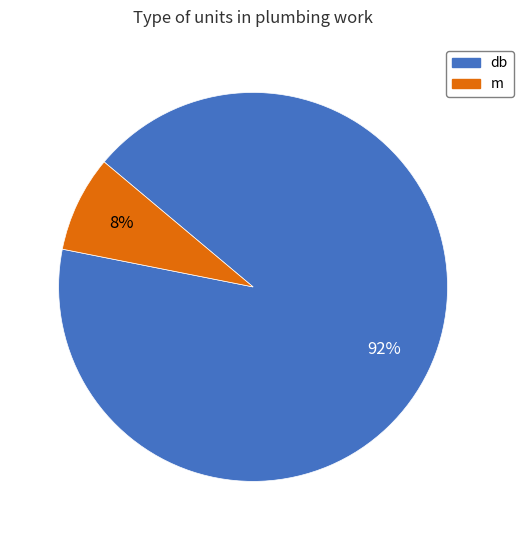

Is the sum of m and db greater than half?

Yes